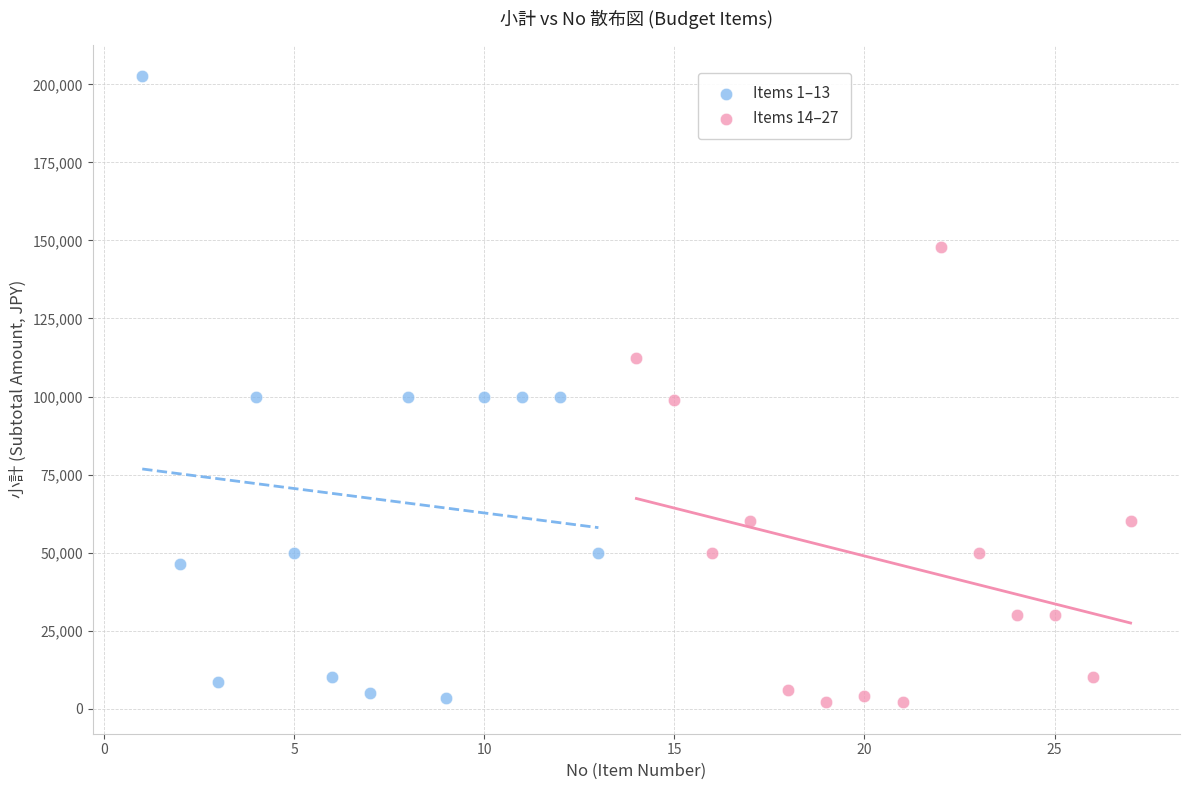

Which series contains the highest Y value?

Items 1–13